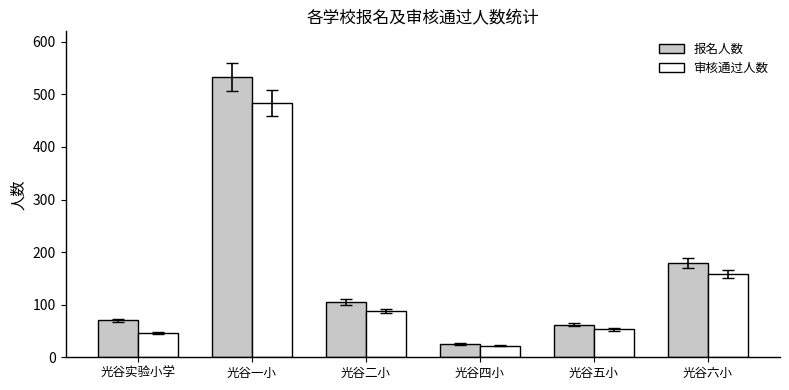

How many series are shown in this chart?

2